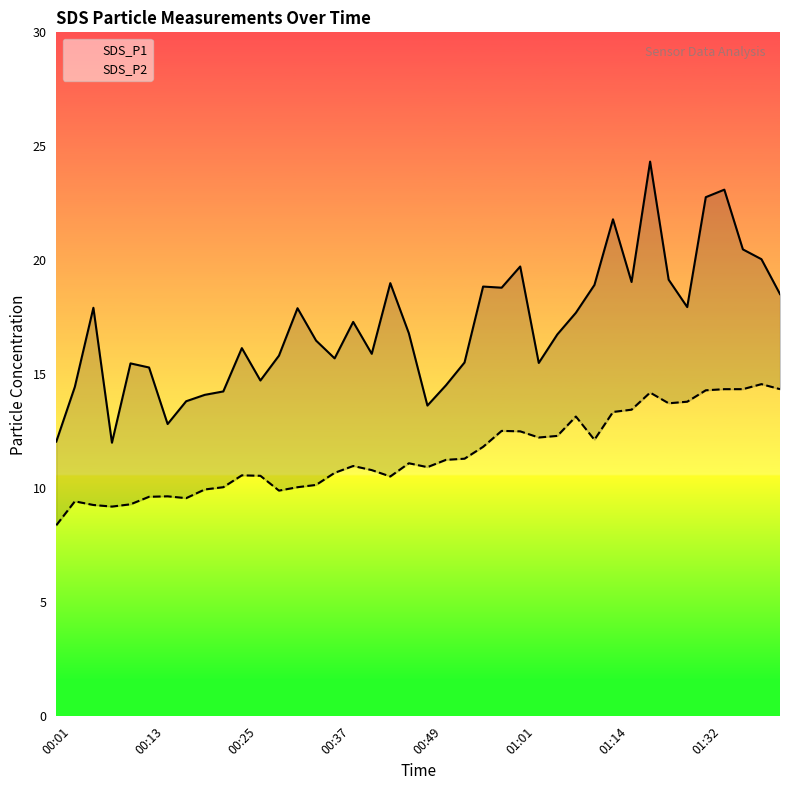

How many distinct data groups are displayed?

2